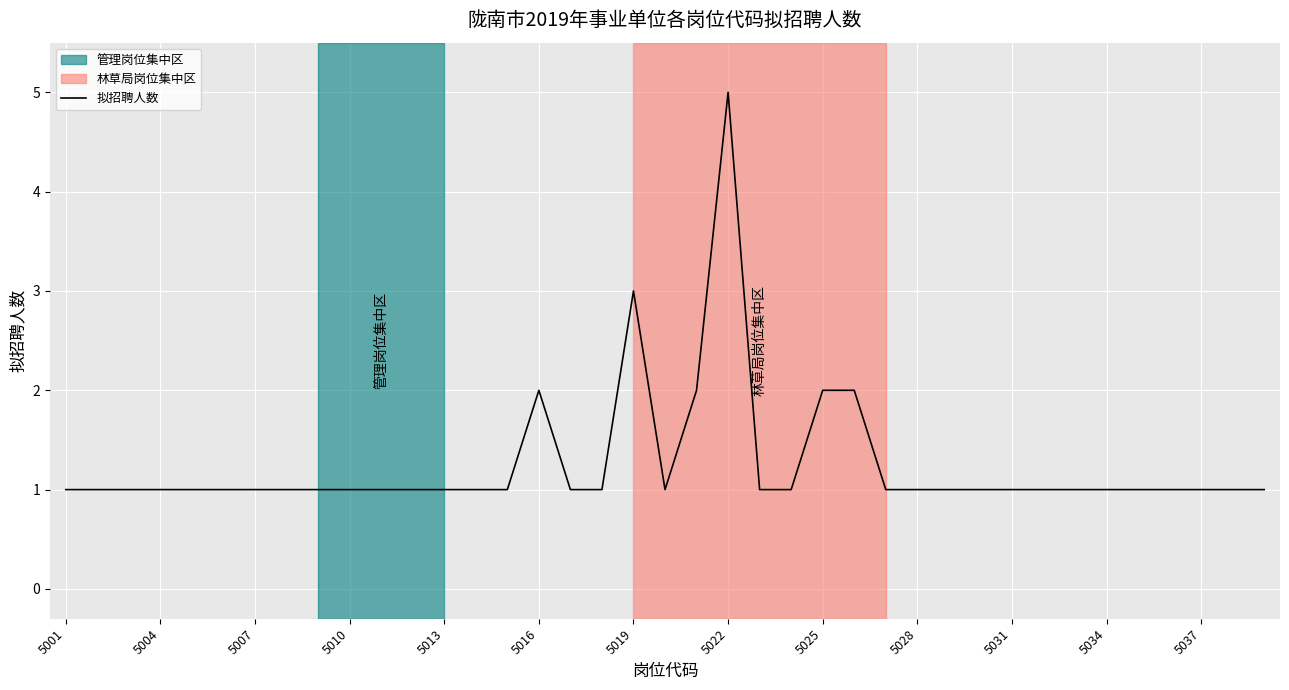

What is the maximum value shown in the chart?

5